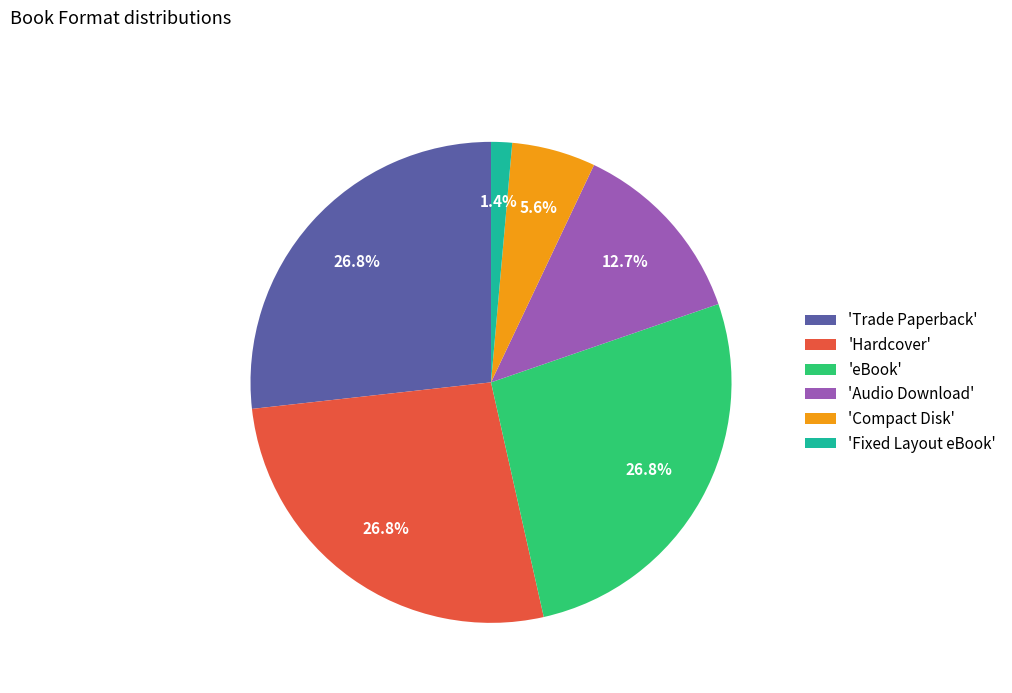

Combined, do 'Trade Paperback' and 'Fixed Layout eBook' account for over 50%?

No